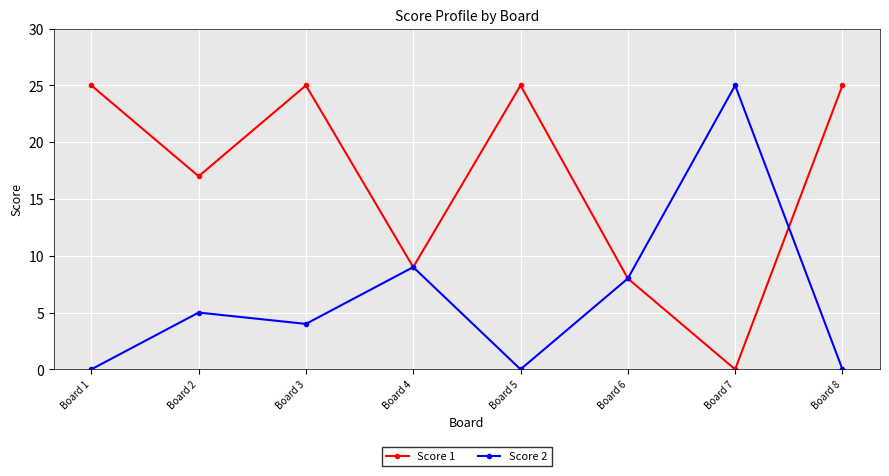

How many values in Score 1 are above zero?

7